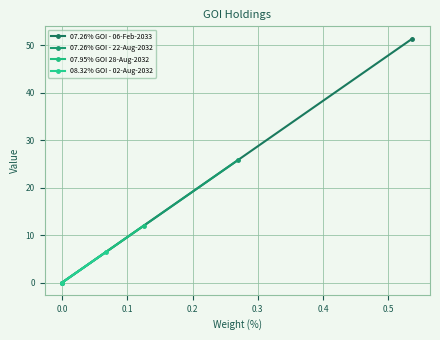

What is the maximum value shown in the chart?

51.4